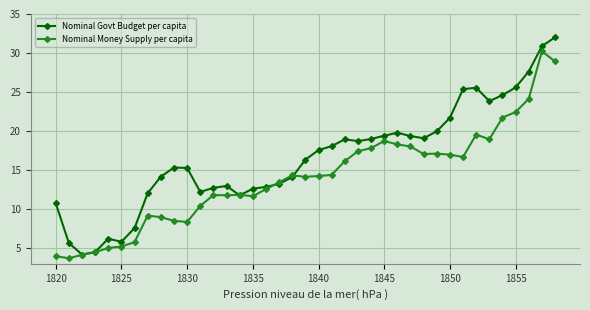

What is the maximum value for Nominal Govt Budget per capita?

32.0